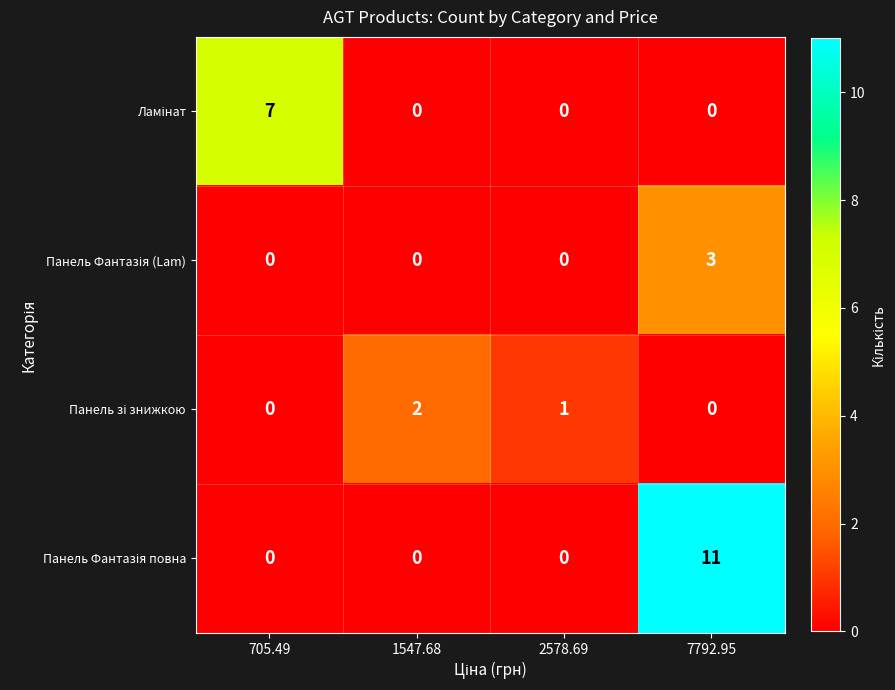

Which label corresponds to the largest value in the chart?

7792.95